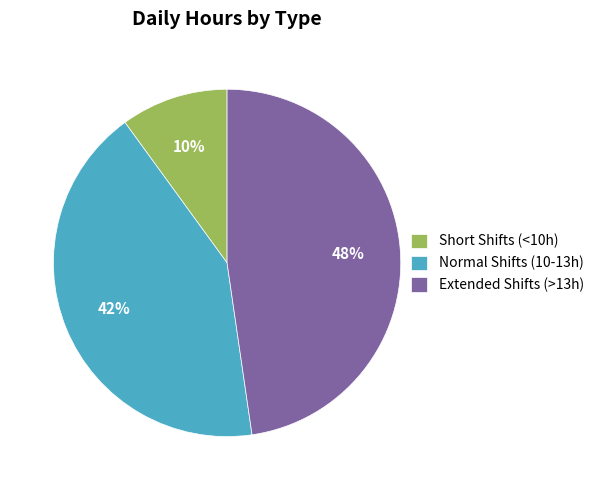

To the nearest percent, what is the combined percentage of Short Shifts (<10h) and Extended Shifts (>13h)?

58%